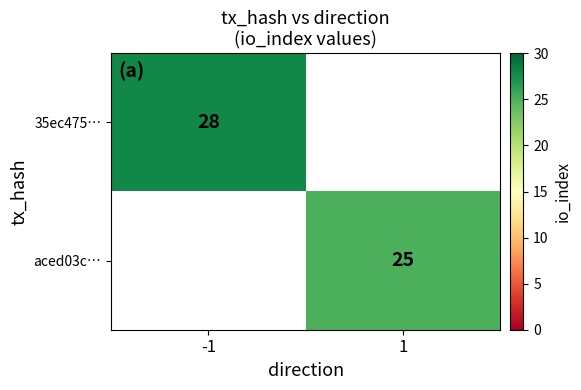

How many categories are shown in the chart?

2